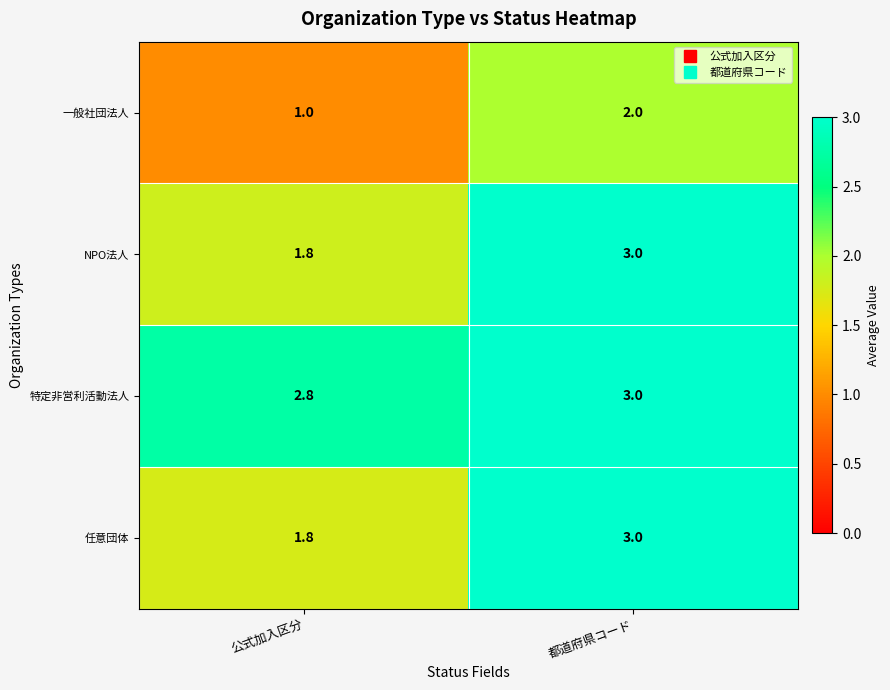

What is the difference between the highest and lowest values at 都道府県コード?

1.0